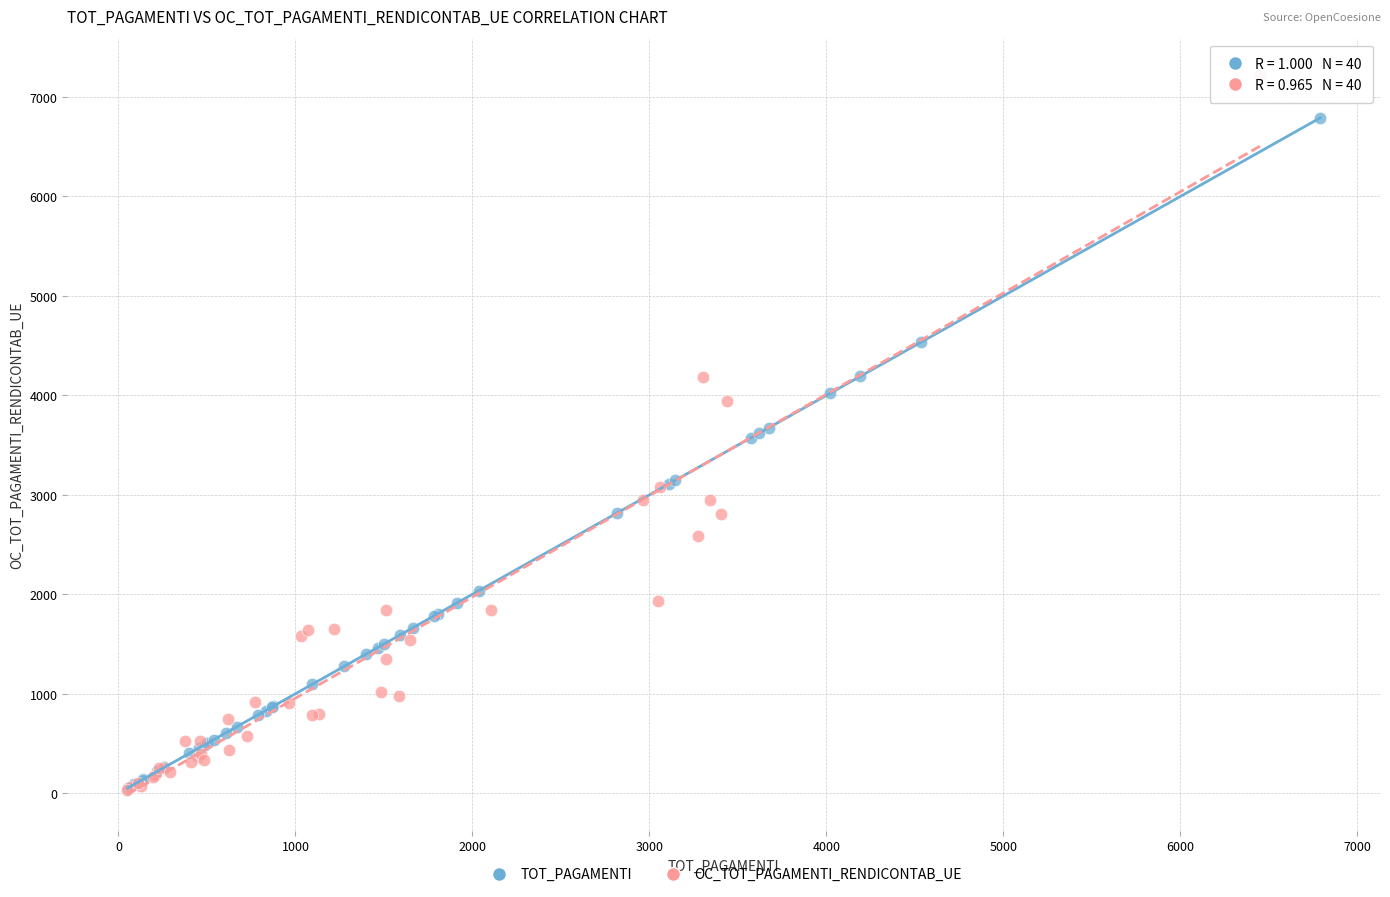

What are all the series names shown in the legend?

TOT_PAGAMENTI, OC_TOT_PAGAMENTI_RENDICONTAB_UE